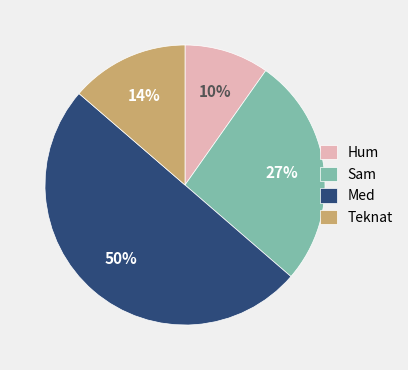

Which category has the smallest portion of the pie?

Hum